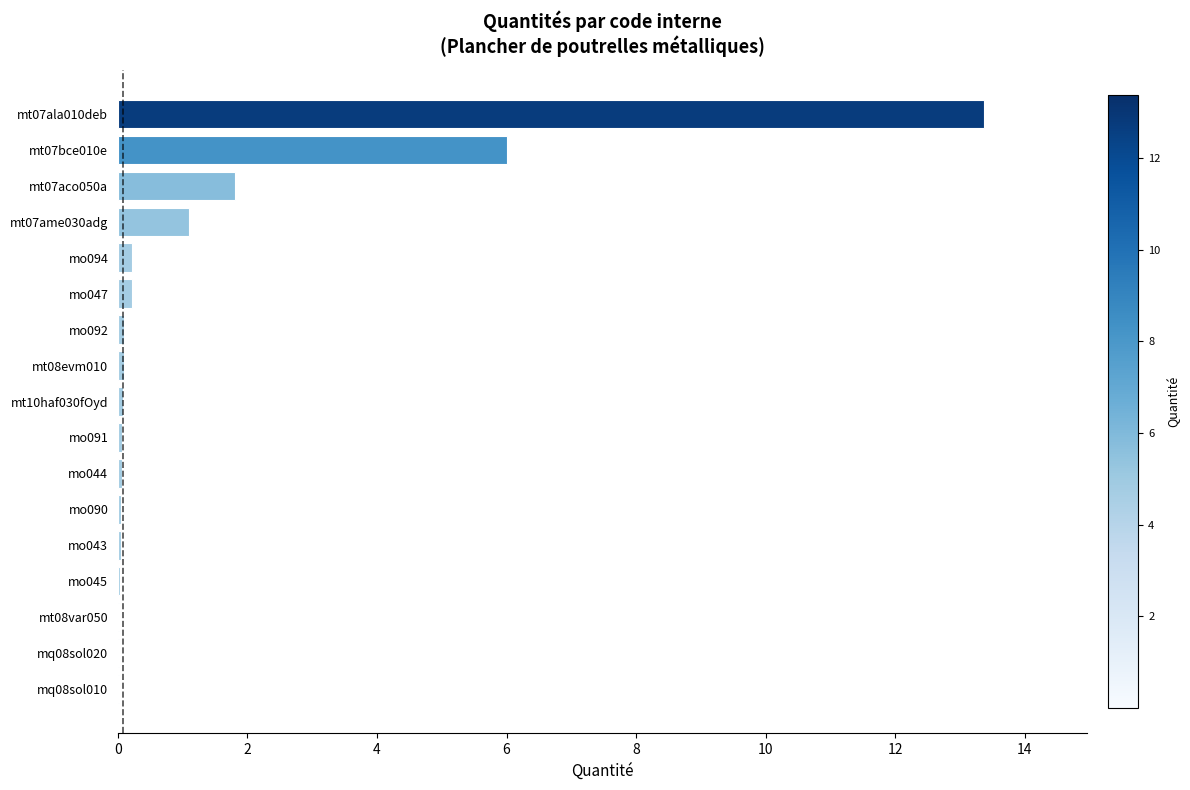

Are the bars horizontal?

Yes